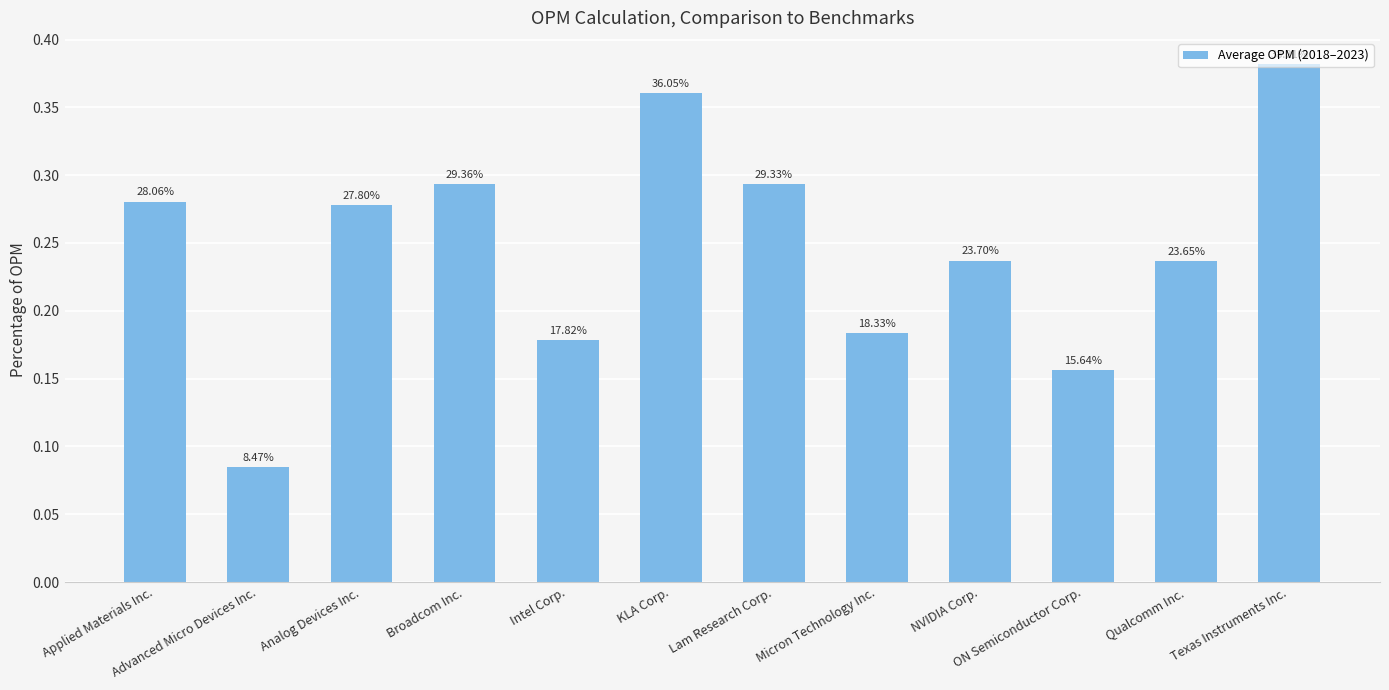

True or false: the data shows 0.2 at Micron Technology Inc..

True